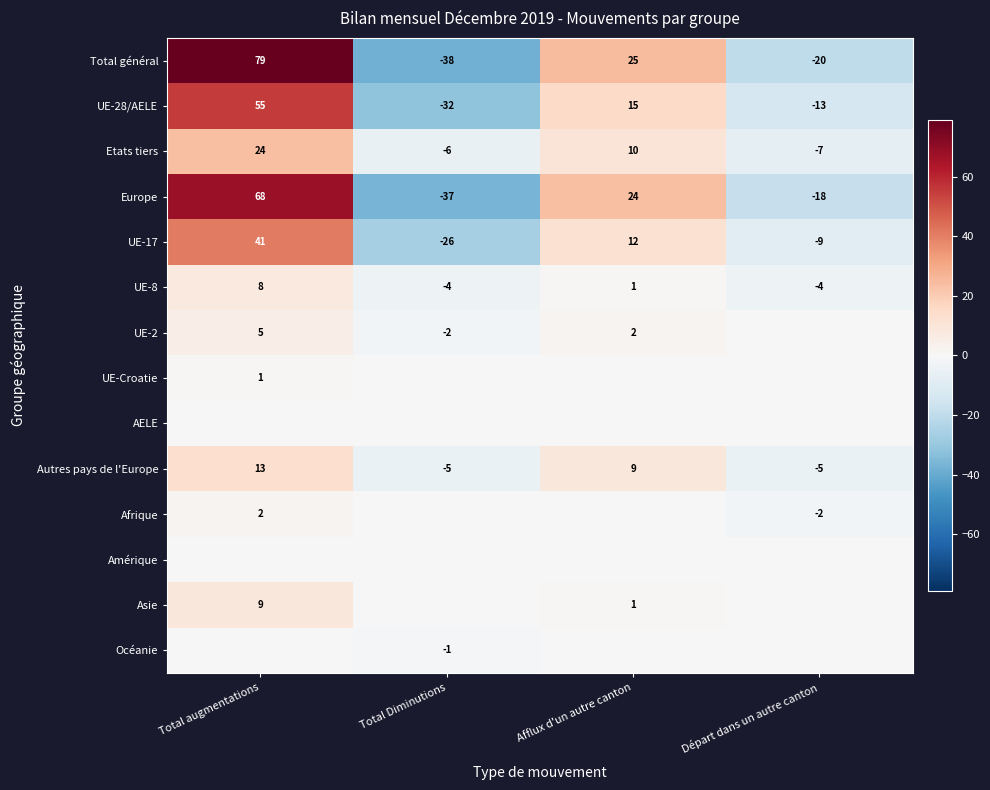

How many series are shown in this chart?

14